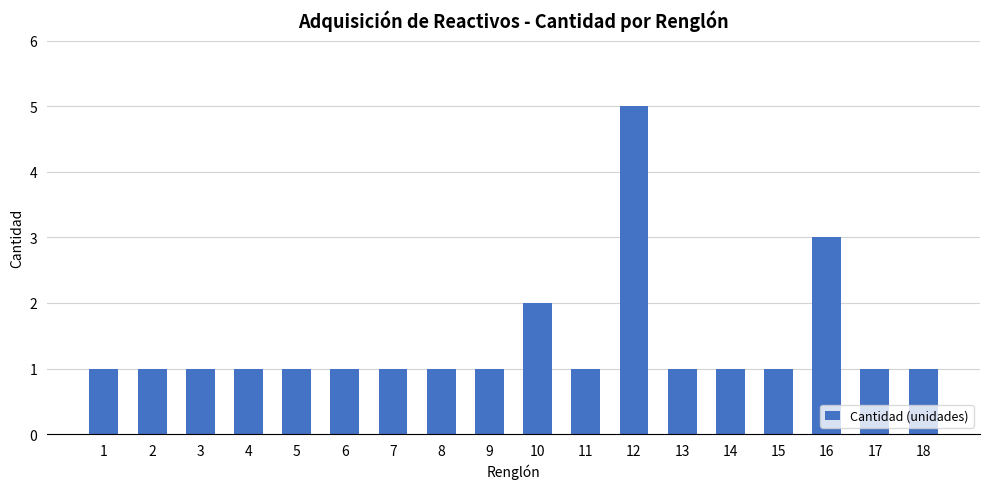

Approximately how many times larger is the value at 6 compared to 2?

1.0